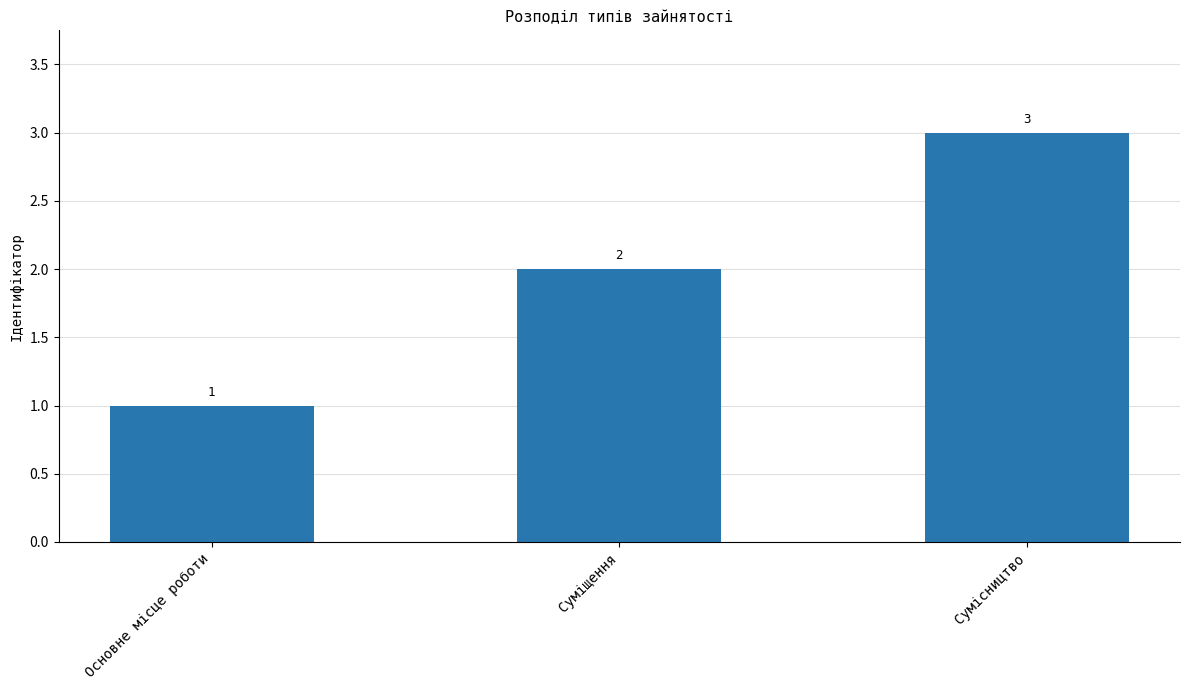

What is the difference between the values at Основне місце роботи and Суміщення?

1